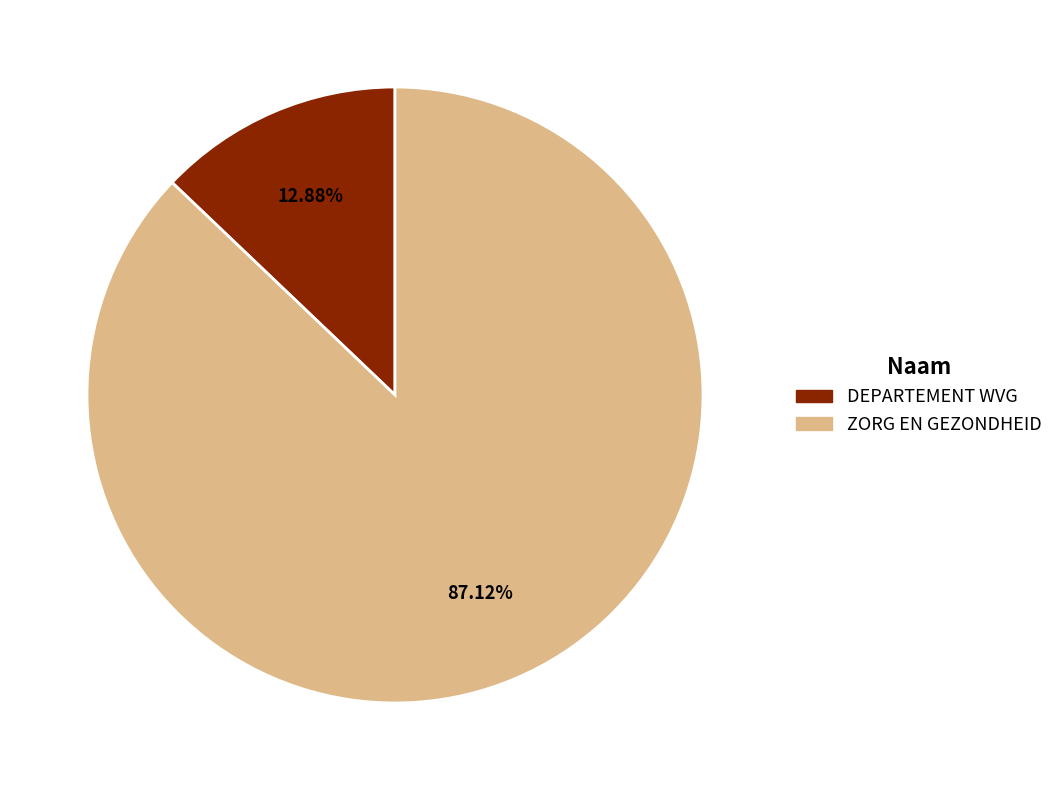

What is the smallest slice in the pie chart?

DEPARTEMENT WVG